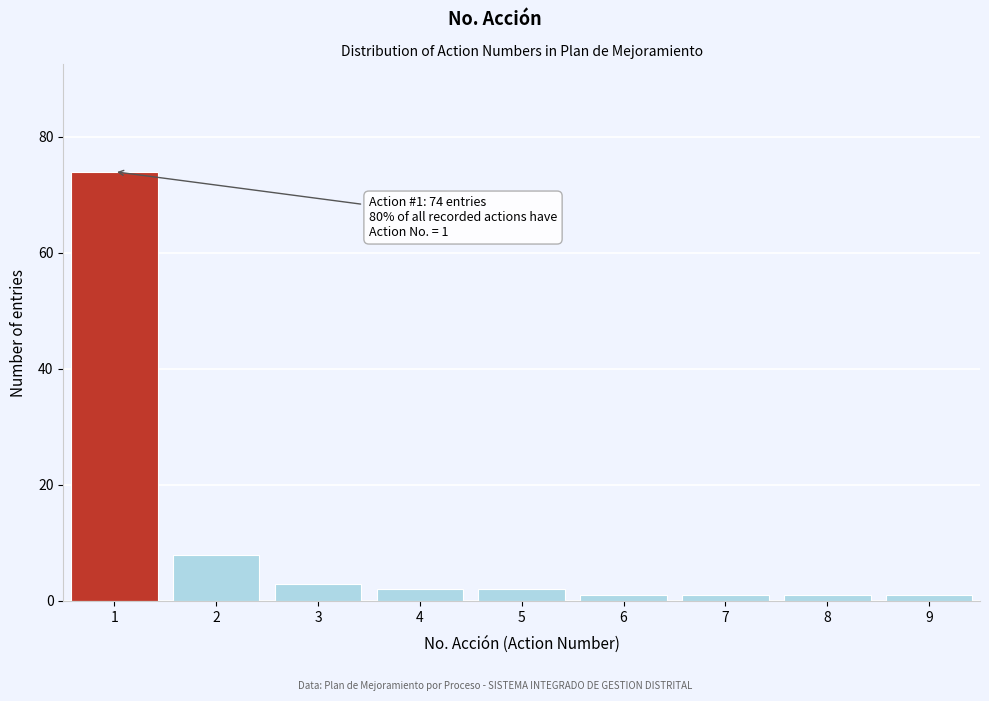

Reading left to right, list all the values displayed in this chart.

1=74	2=8	3=3	4=2	5=2	6=1	7=1	8=1	9=1